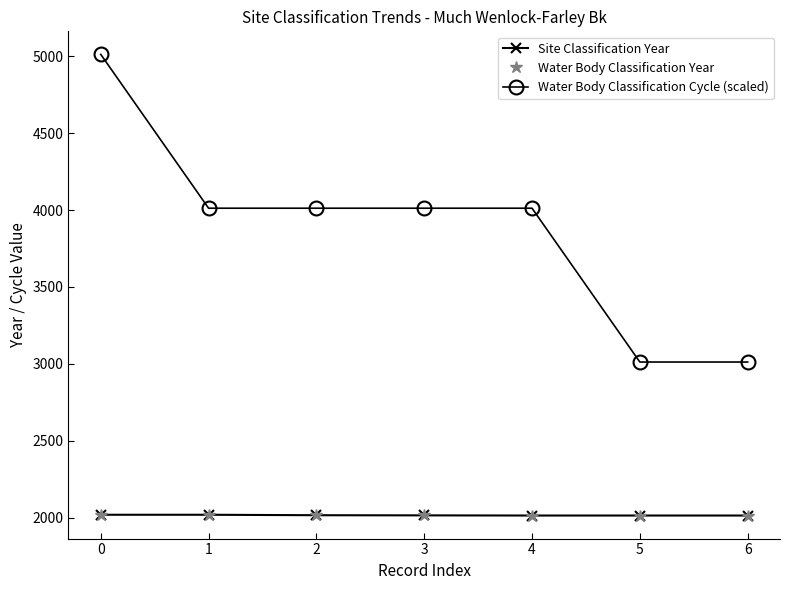

True or false: Water Body Classification Year and Site Classification Year intersect in this chart.

False